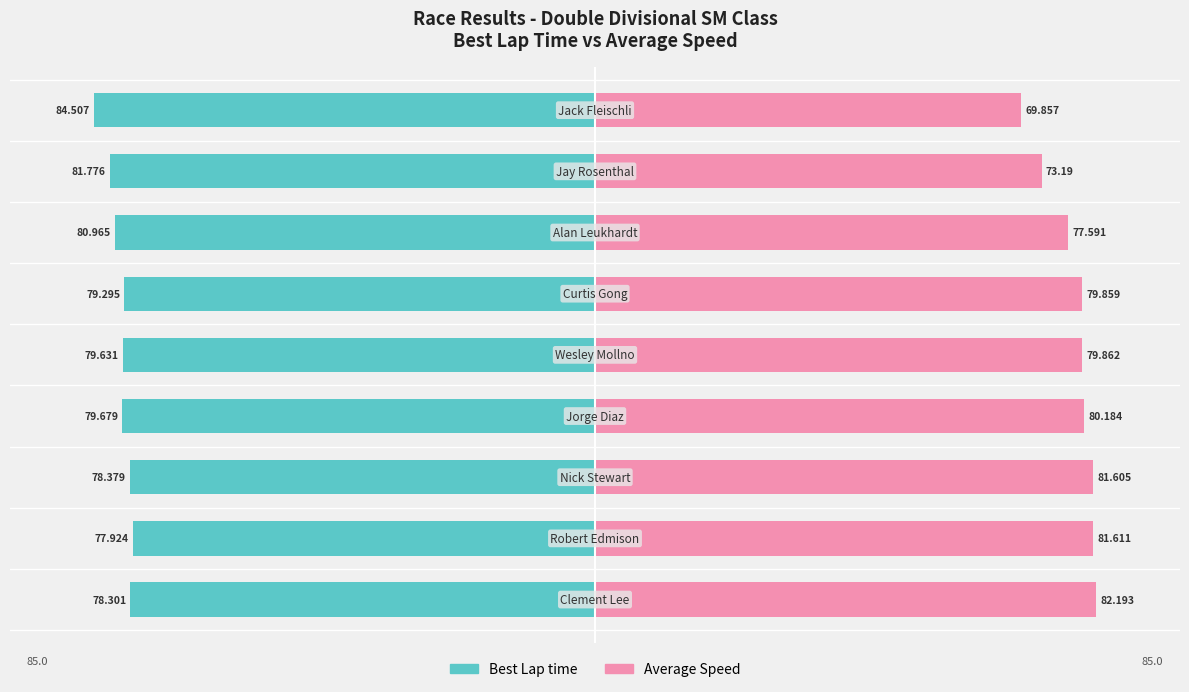

Reading left to right, transcribe all the data shown in this chart.

Best Lap time: −80=-55.6	−60=-55.3	−40=-55.6	−20=-56.6	0=-56.5	20=-56.3	40=-57.5	60=-58.1	80=-60.0
Average Speed: −80=60.0	−60=59.6	−40=59.6	−20=58.5	0=58.3	20=58.3	40=56.6	60=53.4	80=51.0